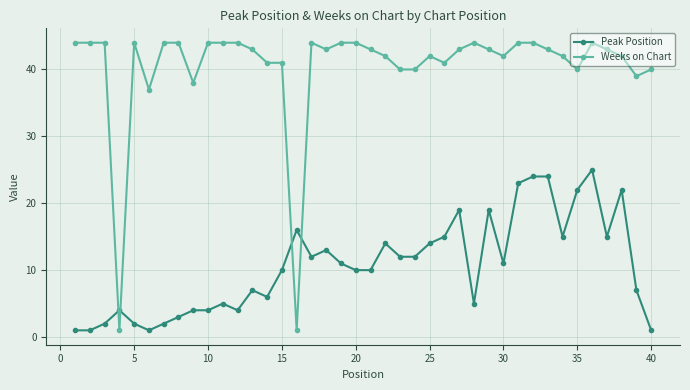

What is the average value of the Peak Position series?

11